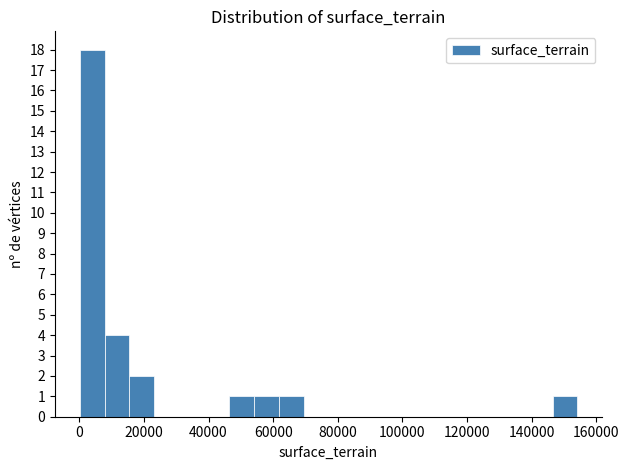

Around what value on the x-axis is the tallest bar? Give the approximate position of its centre, as read against the axis.

4000